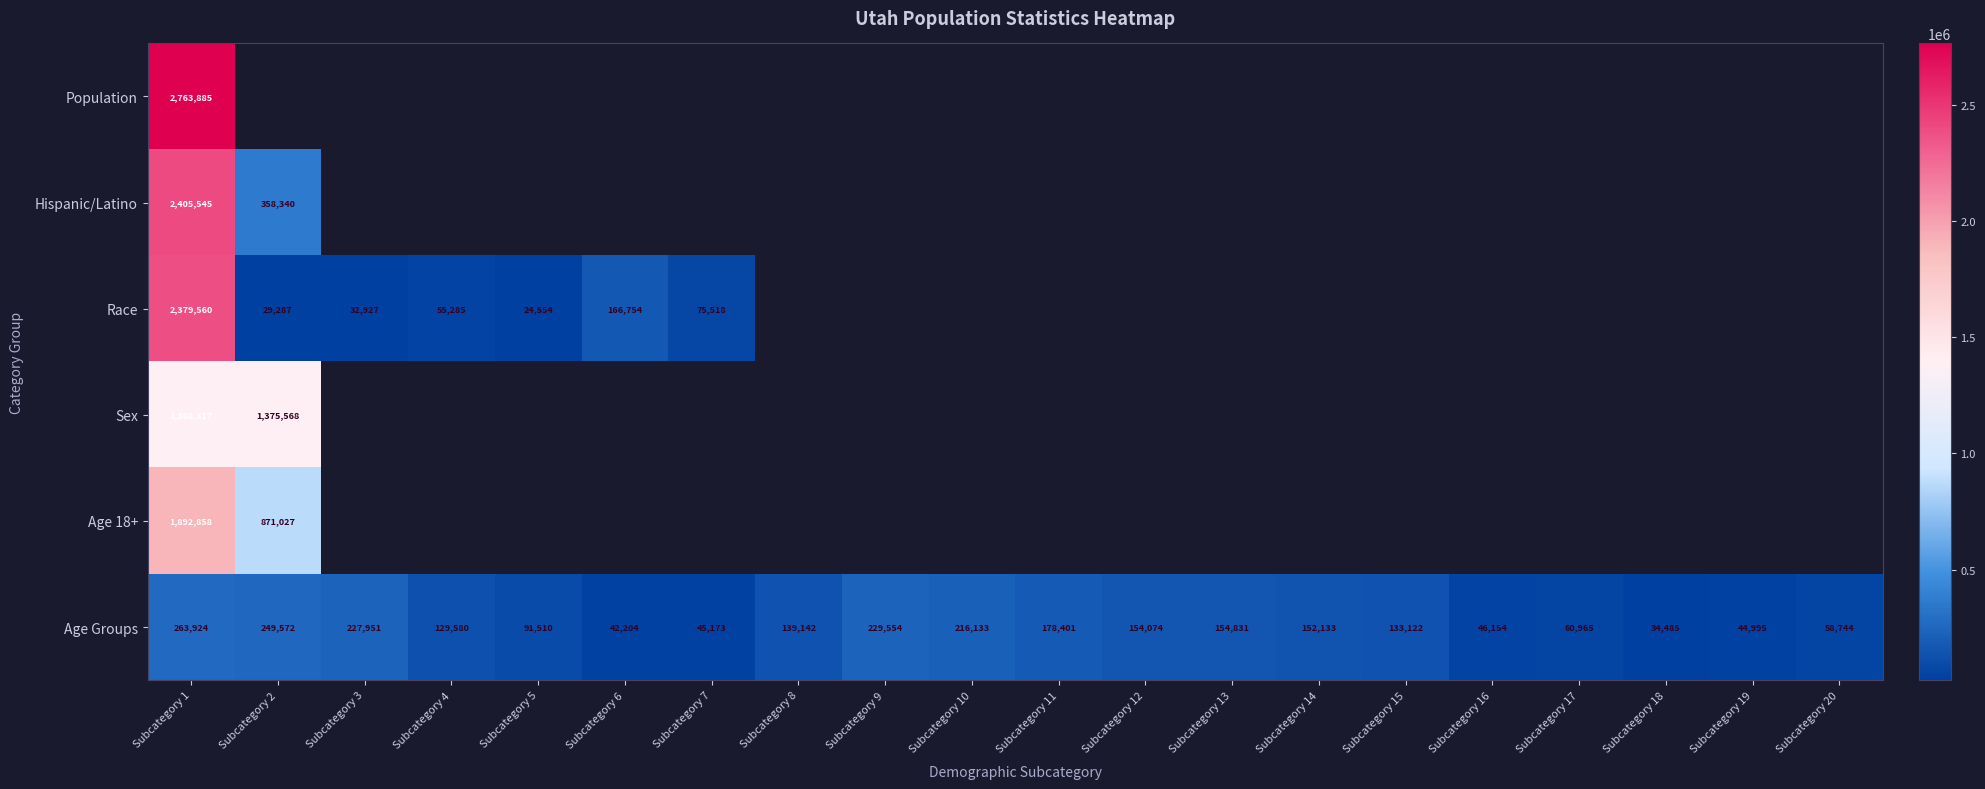

Where is Age Groups nearest to the value 149204?

Subcategory 14